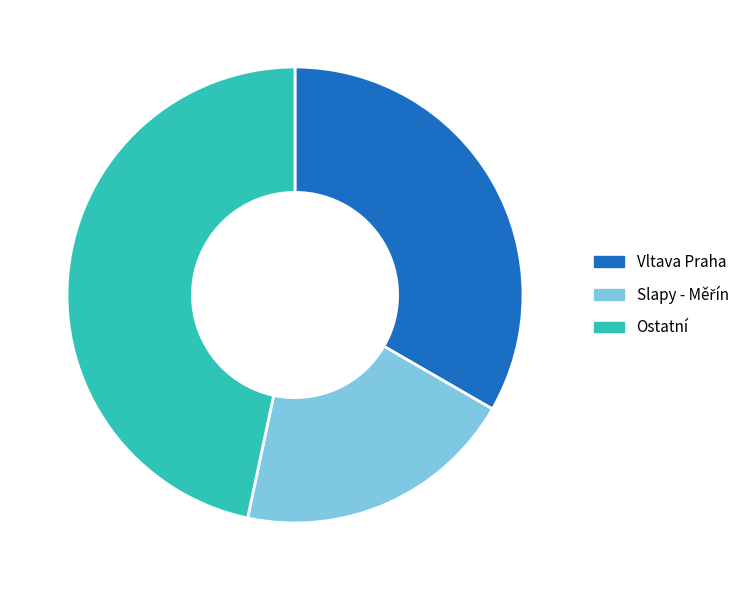

Does any single category account for the majority?

No